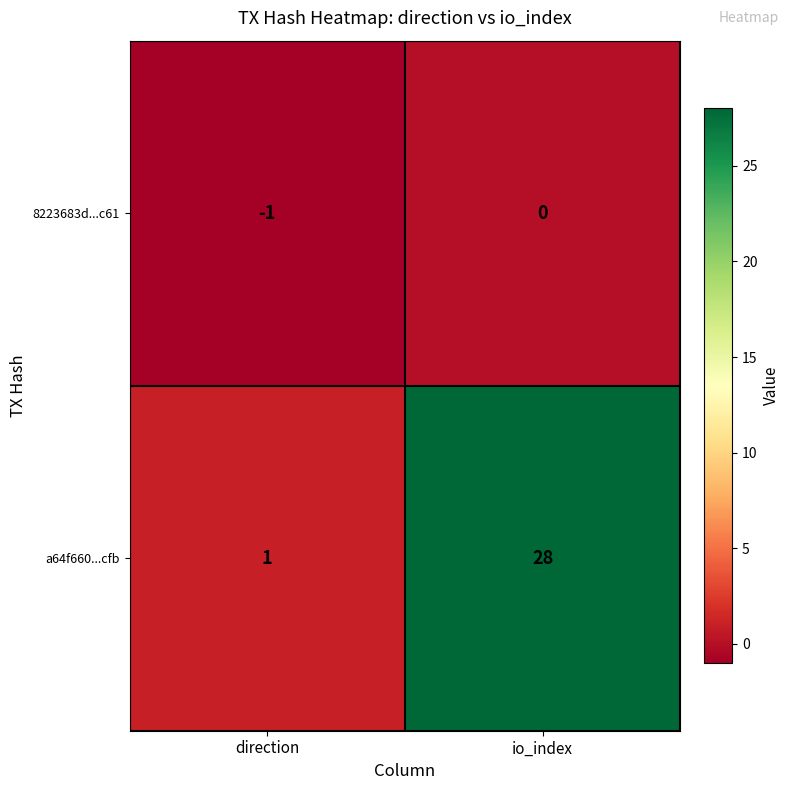

List the series in order of their overall mean, highest first.

a64f660...cfb, 8223683d...c61